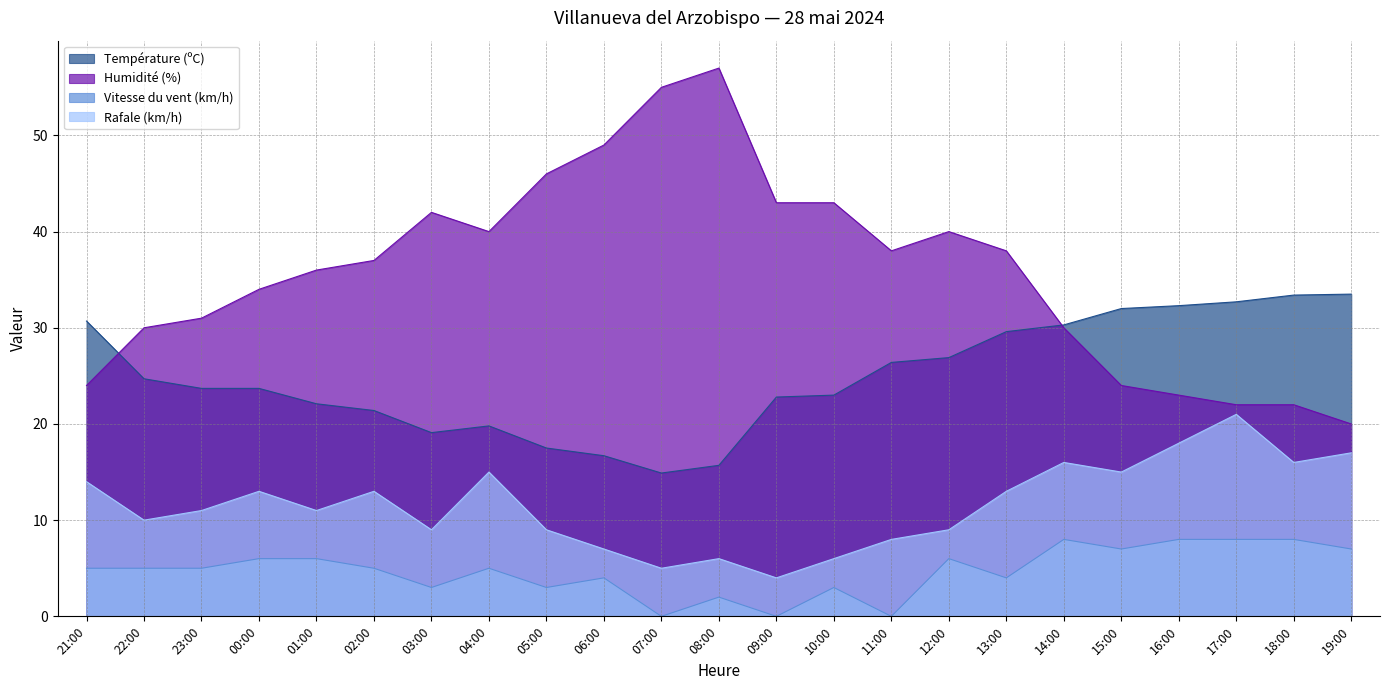

Which series changed the most between 04:00 and 18:00?

Humidité (%)